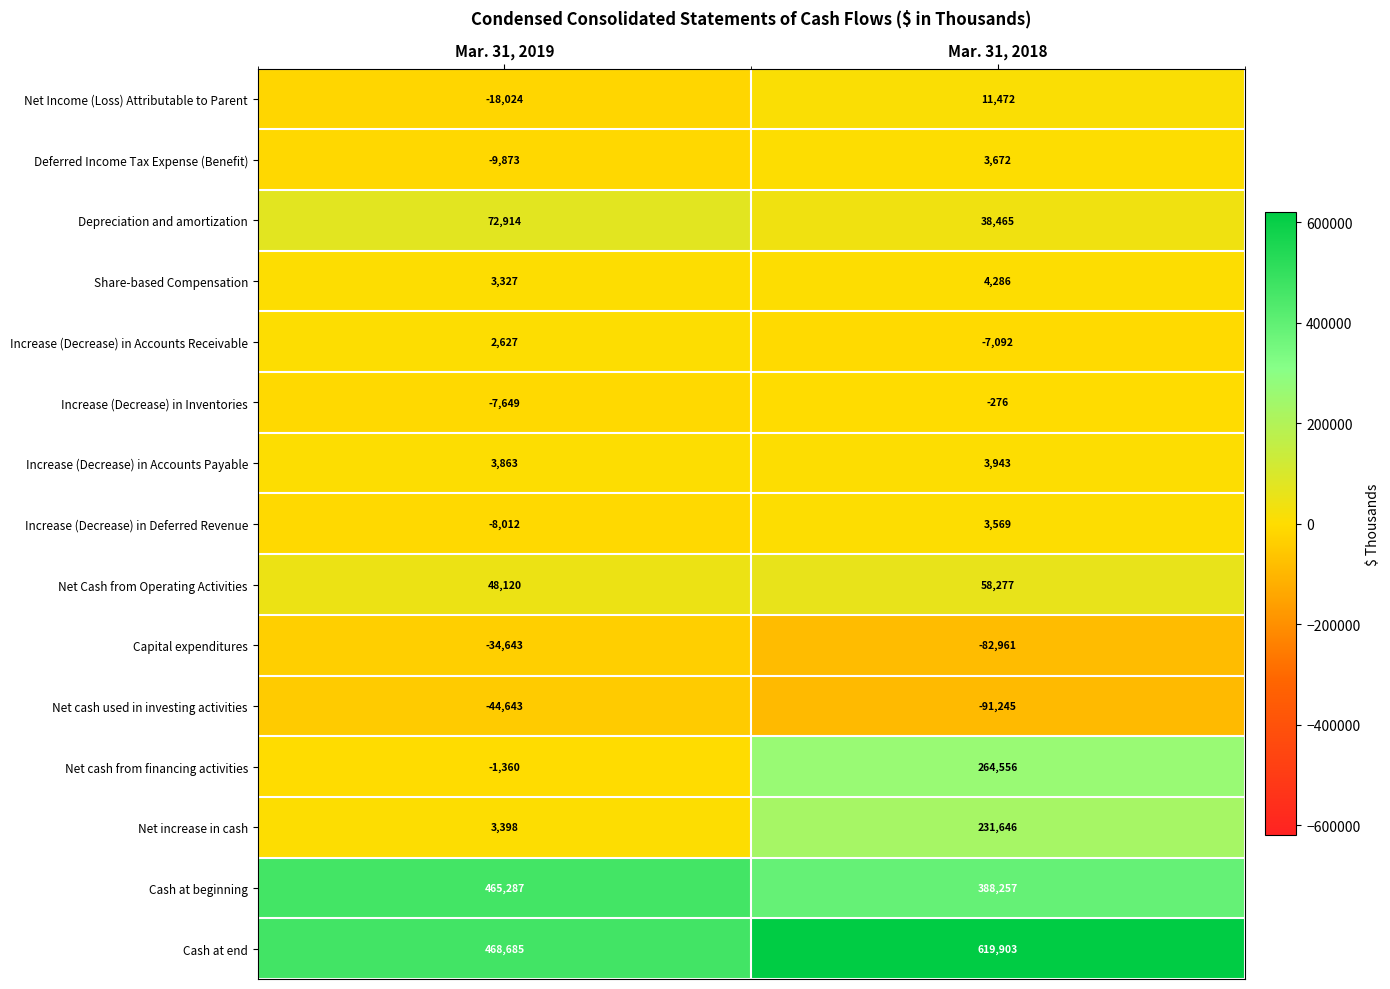

What is the difference between the highest and lowest values at Mar. 31, 2018?

711148